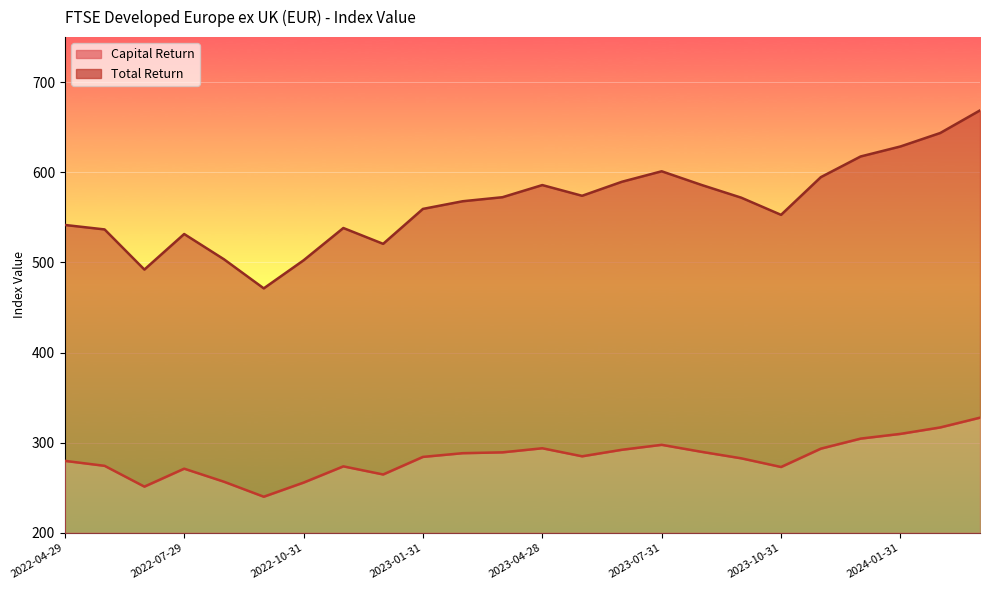

What is the sum of the Total Return values at 2022-04-29 and 2023-09-29?

1113.5